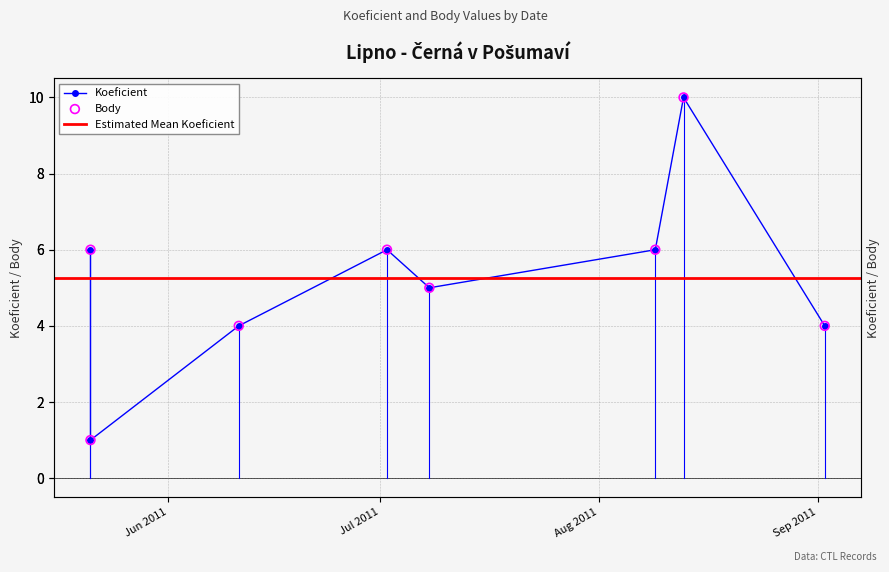

Which series has the largest total across all categories?

Koeficient